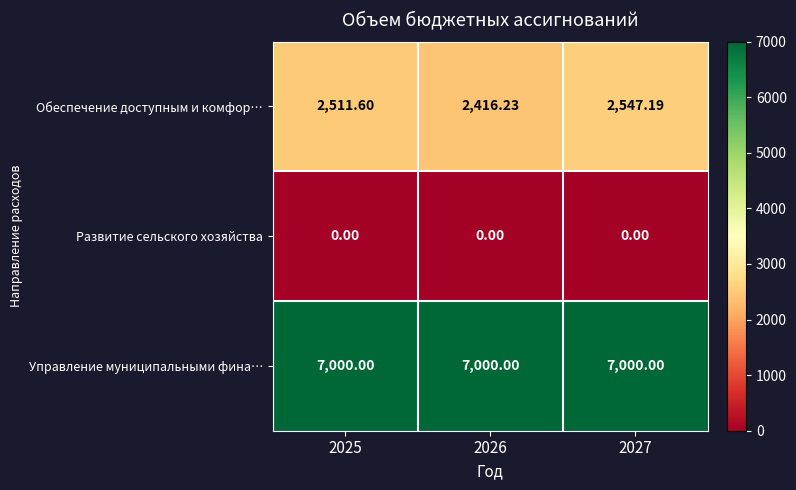

List the series in order of their peak value, lowest first.

Развитие сельского хозяйства, Обеспечение доступным и комфор…, Управление муниципальными фина…